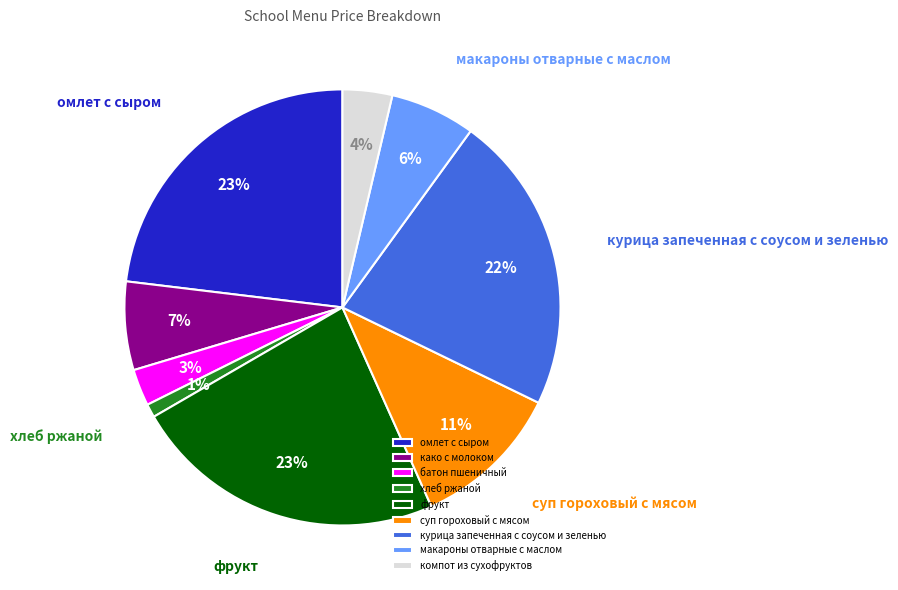

Which category has the smallest portion of the pie?

хлеб ржаной